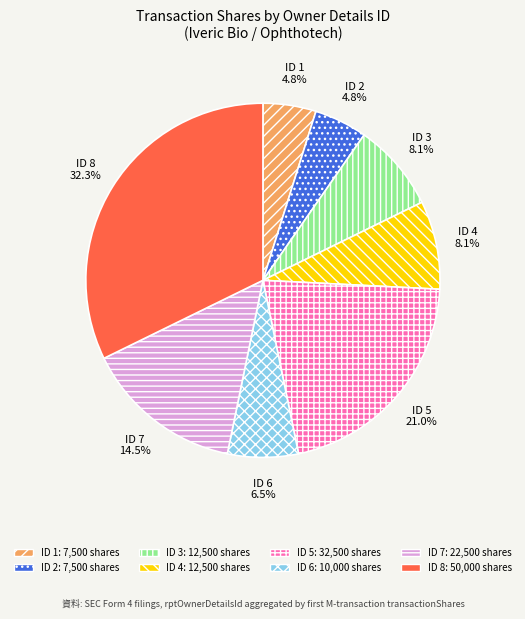

What is the largest slice in the pie chart?

ID 8